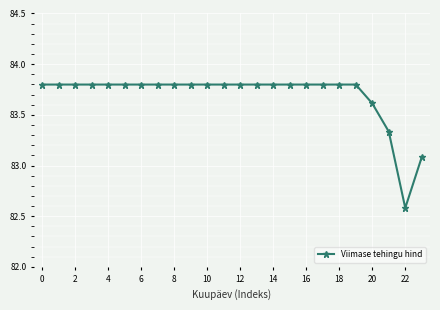

What is the difference between the second highest and second lowest values?

0.7